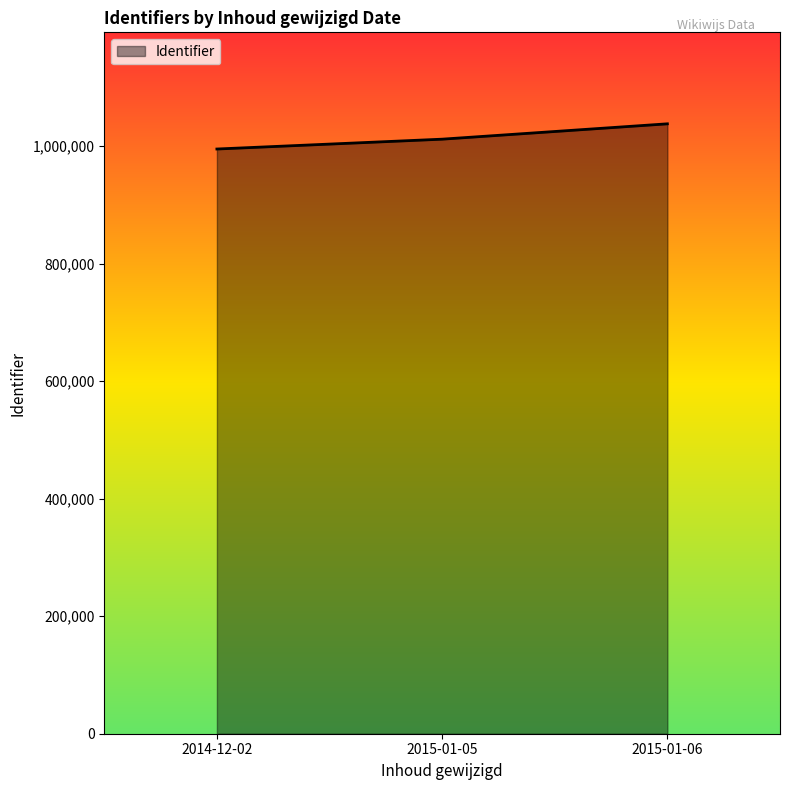

Rank the categories by value from lowest to highest.

2014-12-02, 2015-01-05, 2015-01-06